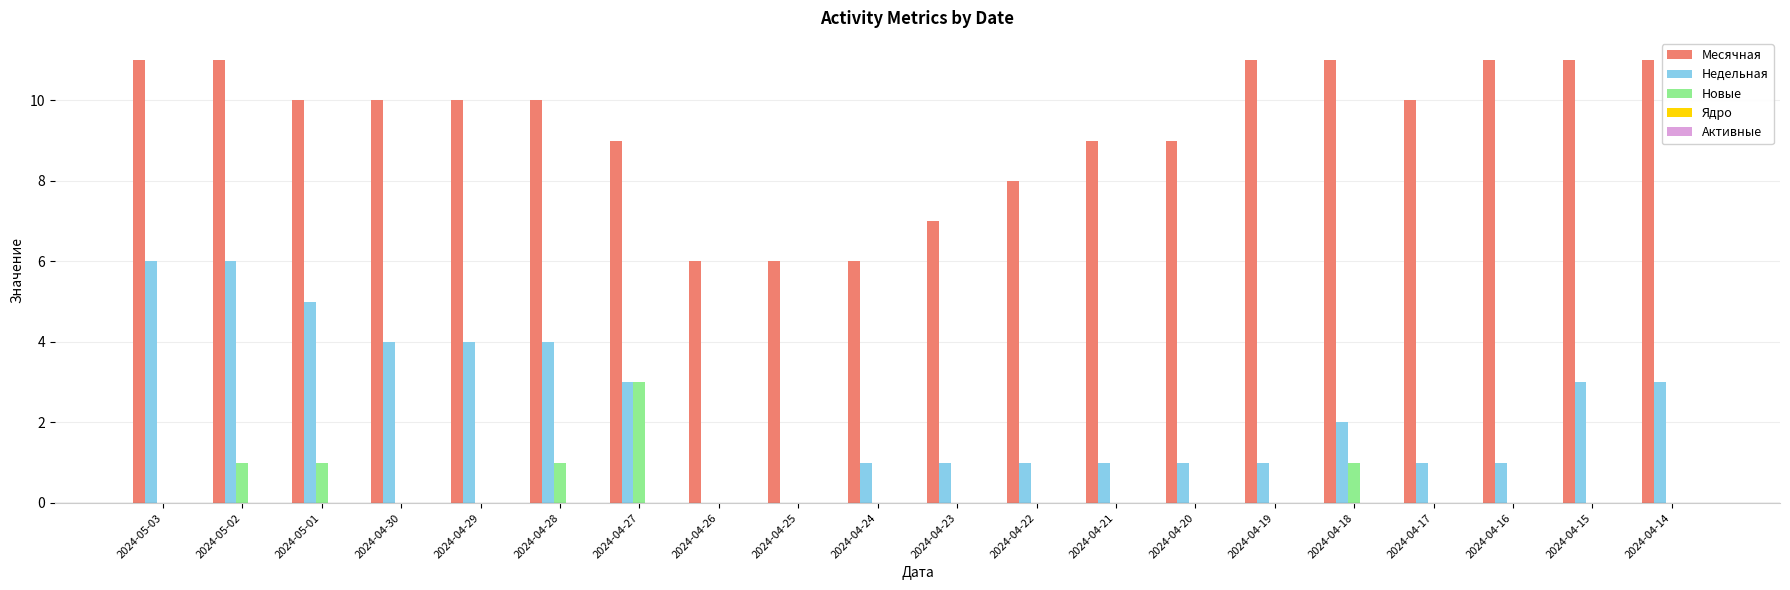

What is the sum of all Месячная values?

187